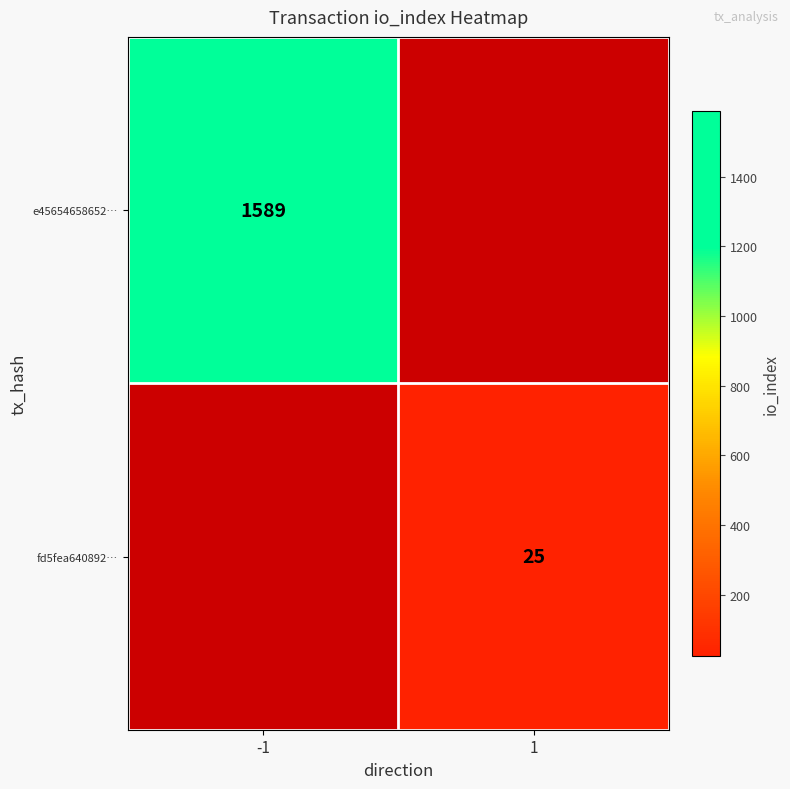

Is it true that fd5fea640892… equals 7.8 at 1?

False